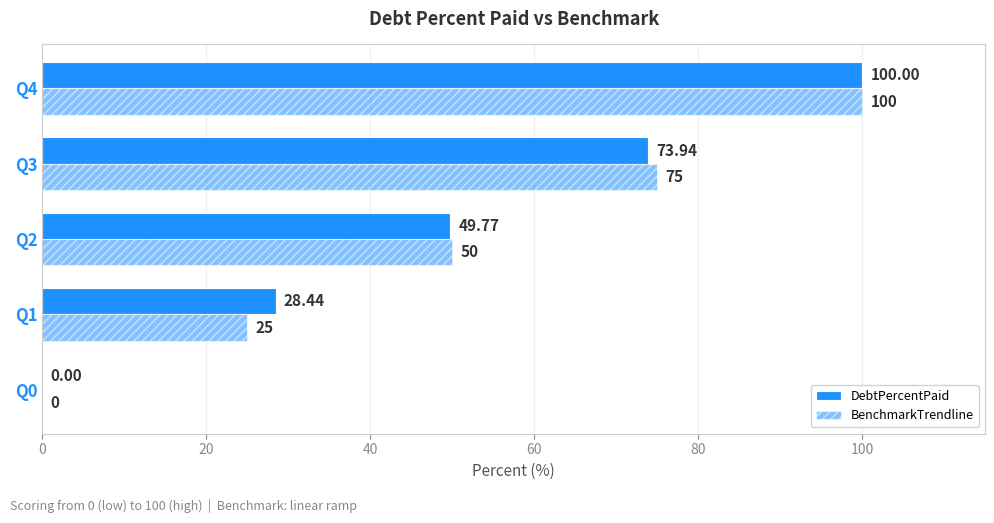

How many values in BenchmarkTrendline are above zero?

4